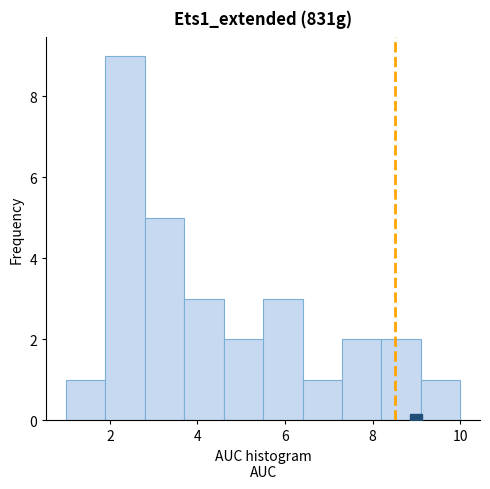

Reading left to right, list every bar in this chart as the range it spans on the x-axis followed by its height. Neither the bar edges nor the heights are printed on the chart, so give them approximately, as read against the axes.

1.0 to 1.9: 1
1.9 to 2.8: 9
2.8 to 3.7: 5
3.7 to 4.6: 3
4.6 to 5.5: 2
5.5 to 6.4: 3
6.4 to 7.3: 1
7.3 to 8.2: 2
8.2 to 9.1: 2
9.1 to 10.0: 1